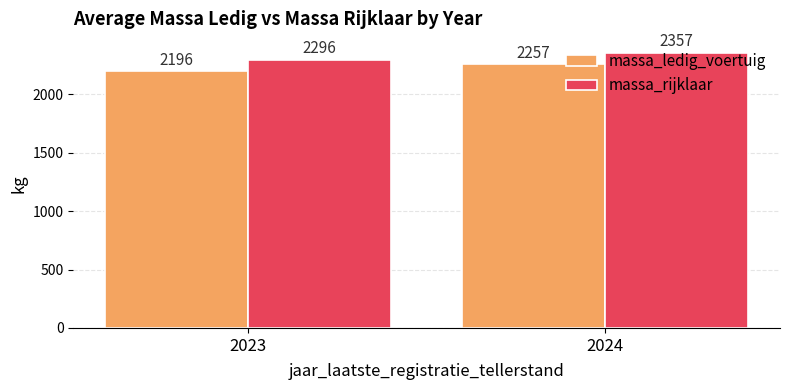

How many values in the massa_ledig_voertuig series exceed 2256?

1